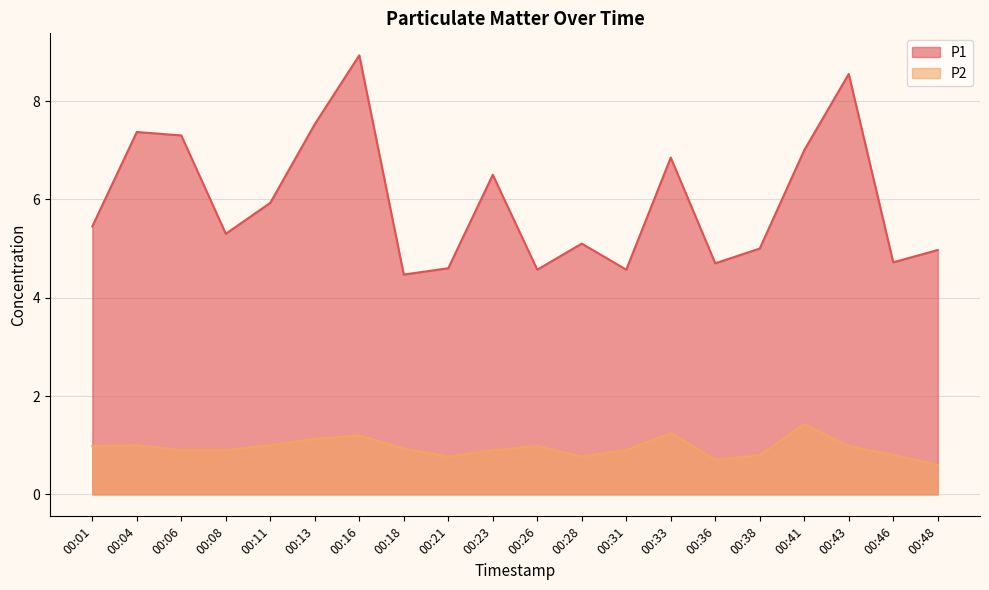

In P2, how many points are lower than both neighbors (excluding endpoints)?

3